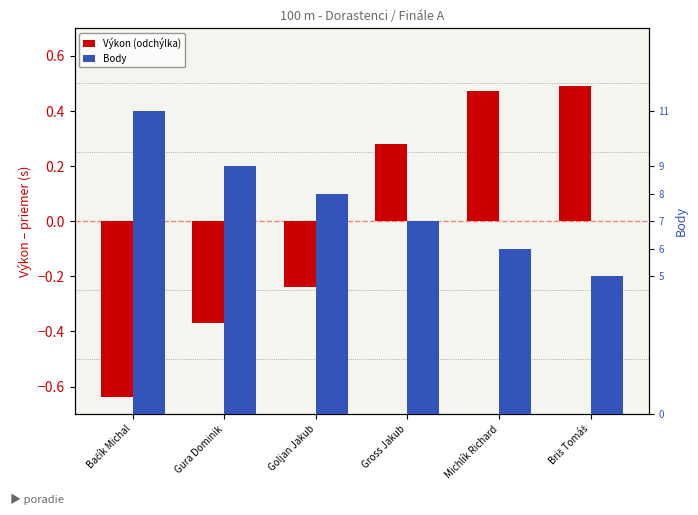

At Gross Jakub, list the series in order from smallest to largest.

Výkon (odchýlka), Body